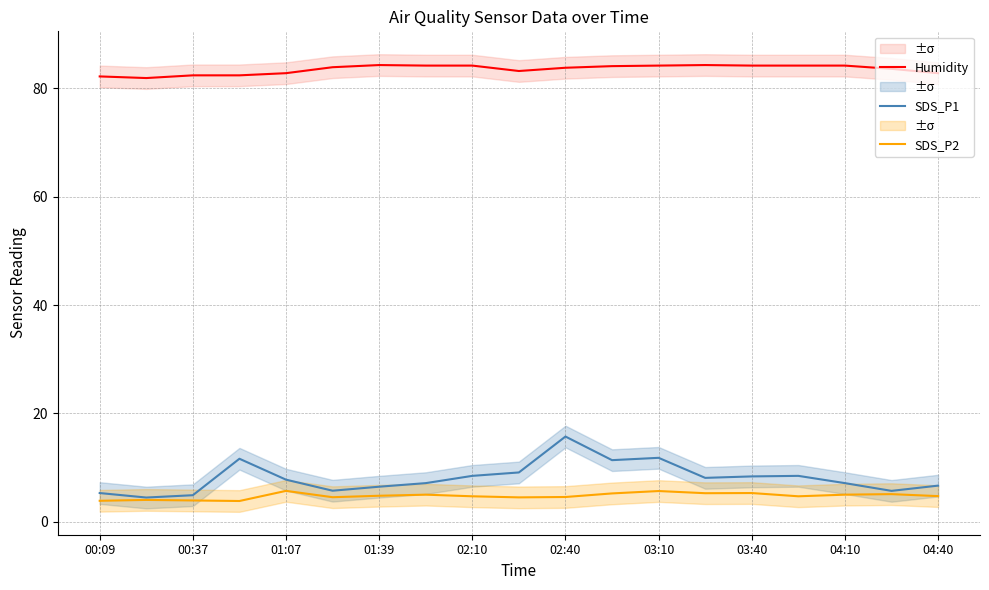

How many distinct data groups are displayed?

3